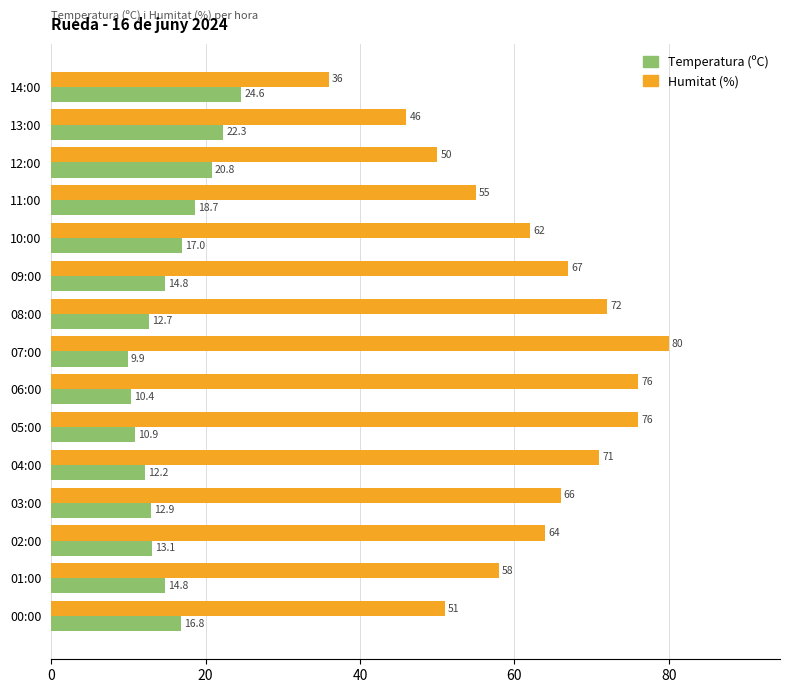

Which series has the largest range (max minus min)?

Humitat (%)